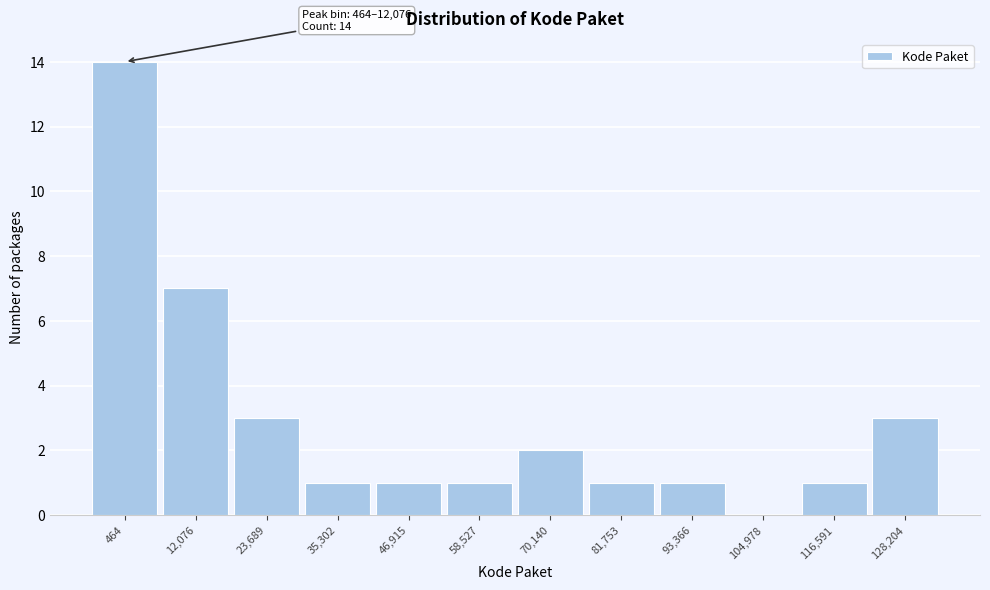

Reading right to left, list all the values displayed in this chart.

128,204=3	116,591=1	104,978=0	93,366=1	81,753=1	70,140=2	58,527=1	46,915=1	35,302=1	23,689=3	12,076=7	464=14